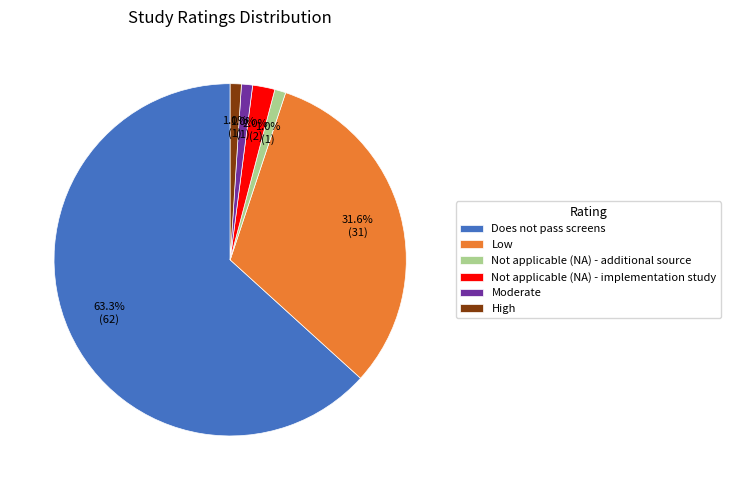

Do Not applicable (NA) - implementation study and Does not pass screens together represent more than half of the pie?

Yes